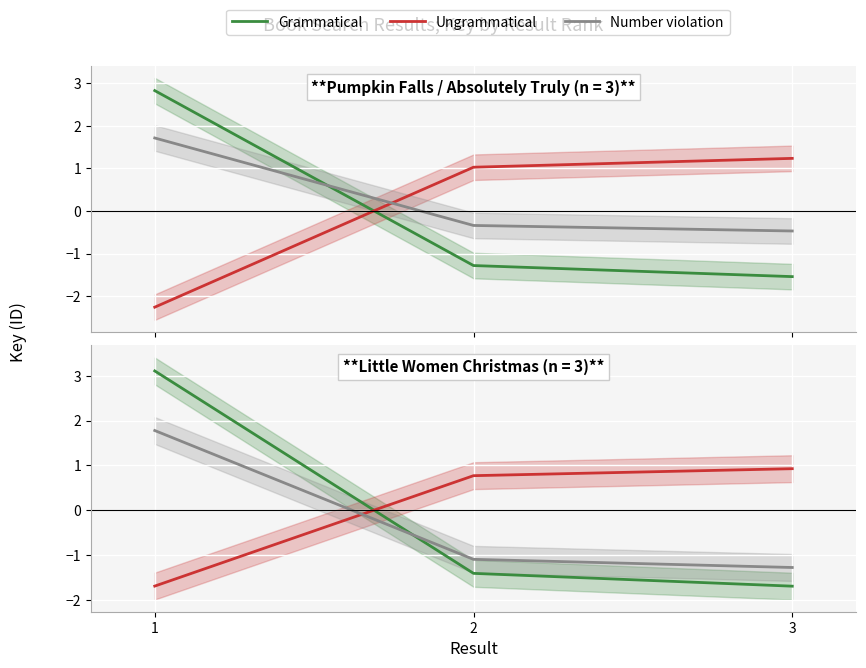

How many positive values does the Ungrammatical series have?

2